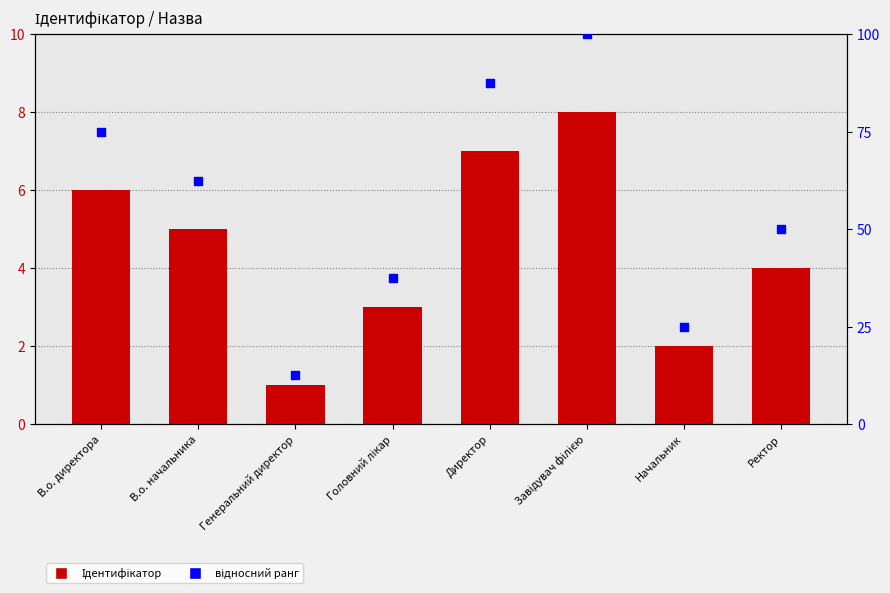

Which series contains the lowest Y value?

Ідентифікатор